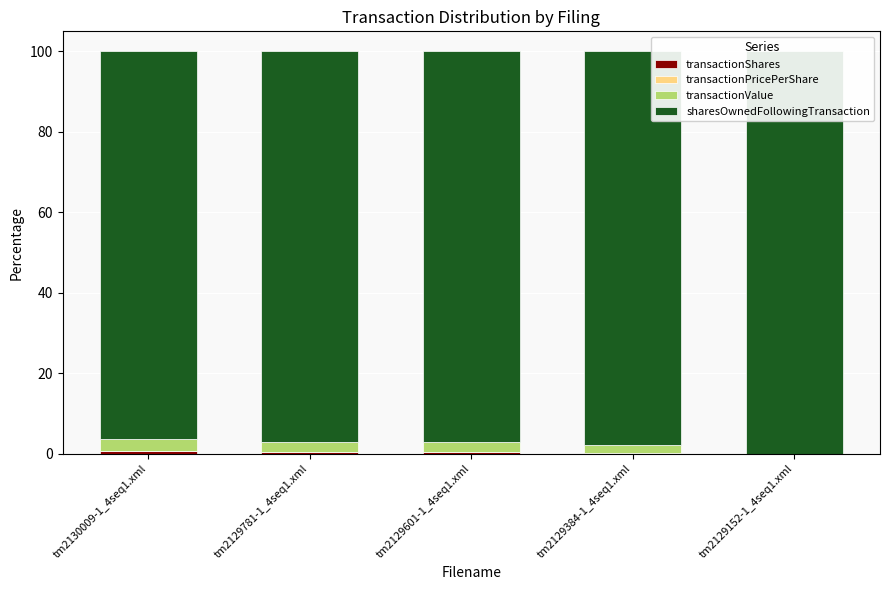

The value of transactionValue at tm2129601-1_4seq1.xml is 2.5. True or false?

True